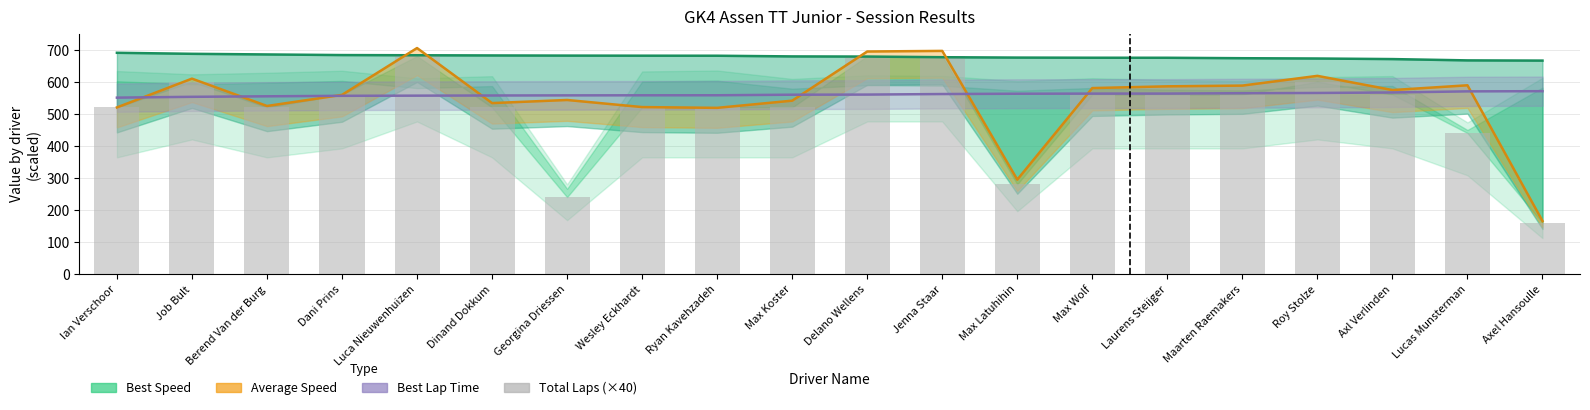

Rank the series at Ian Verschoor from lowest to highest value.

Average Speed (scaled), Total Laps (×40), Best Lap Time (scaled), Best Speed (scaled)